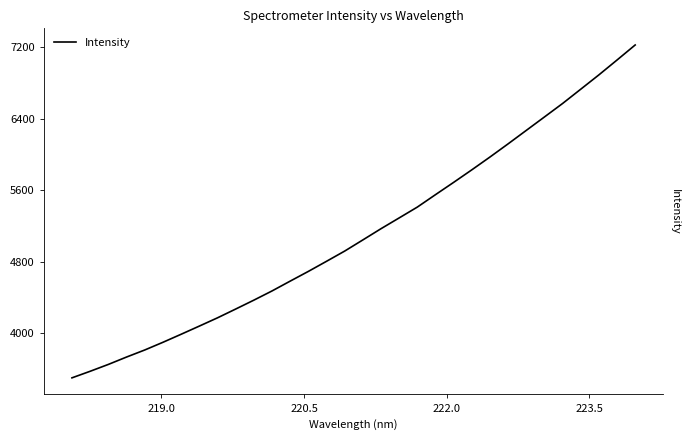

True or false: the data has more than 2 interior local peaks.

False